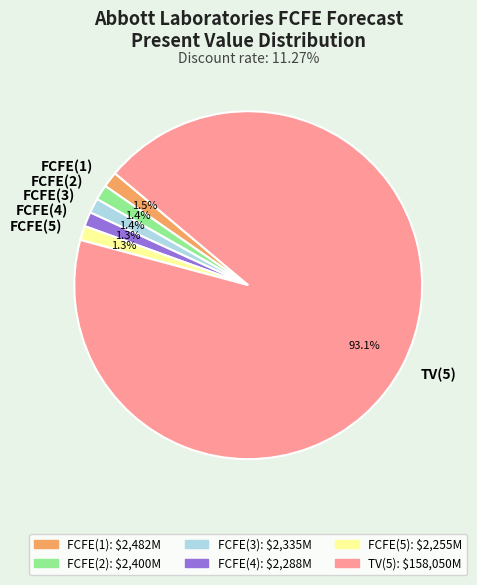

What is the majority slice?

TV(5)